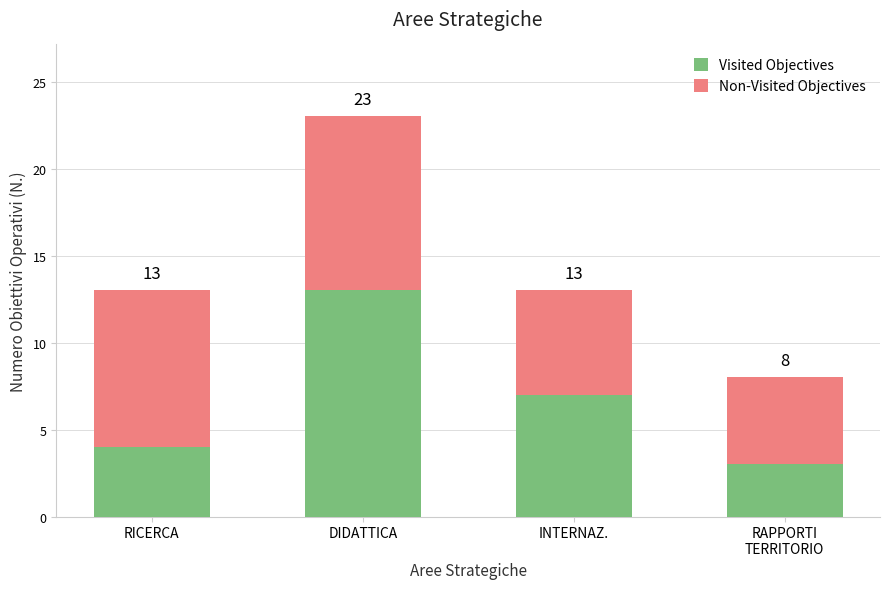

How many Visited Objectives values are between 4 and 13?

3